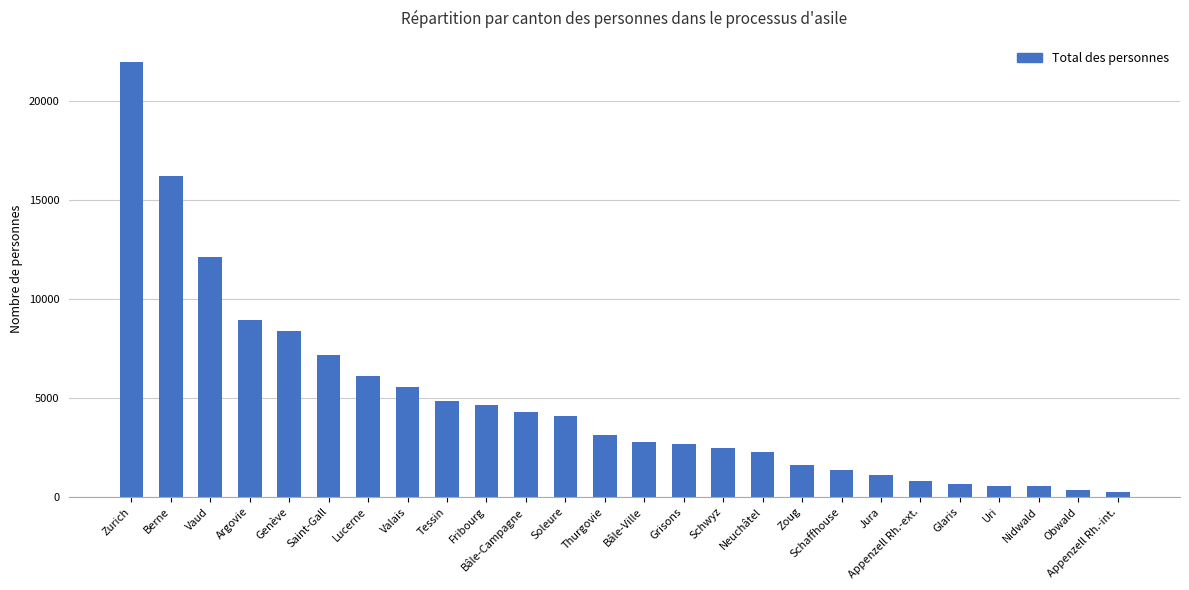

At which label does the data first exceed 3122?

Zurich